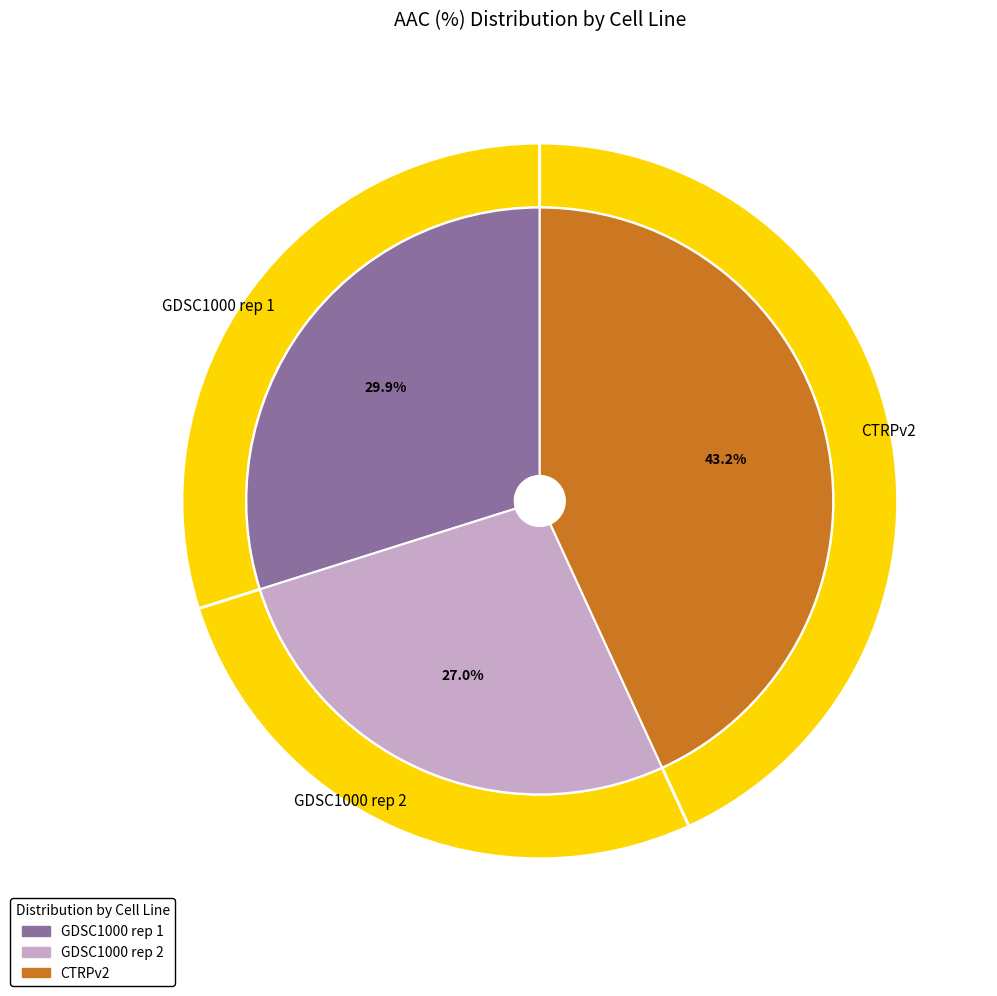

To the nearest percent, what is the difference between the GDSC1000 rep 1 and CTRPv2 slice percentages?

13%